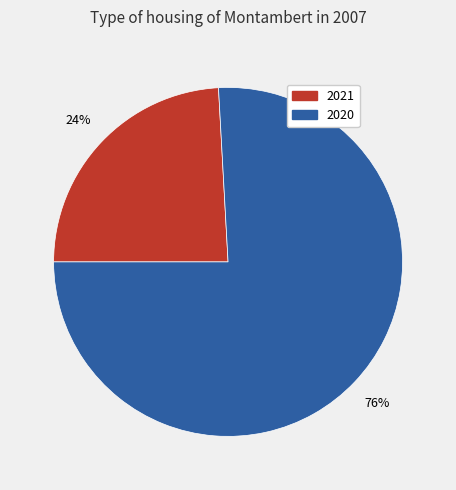

To the nearest percent, what is the average slice percentage?

50%